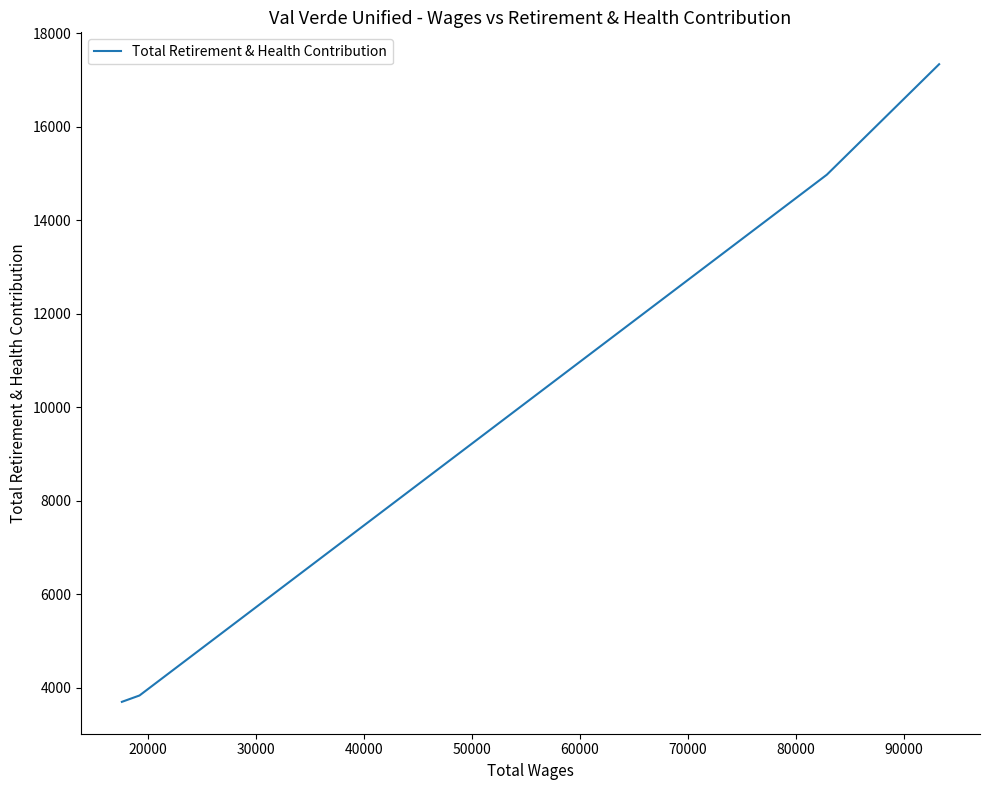

The chart shows a value of 10015 at 20000. True or false?

False